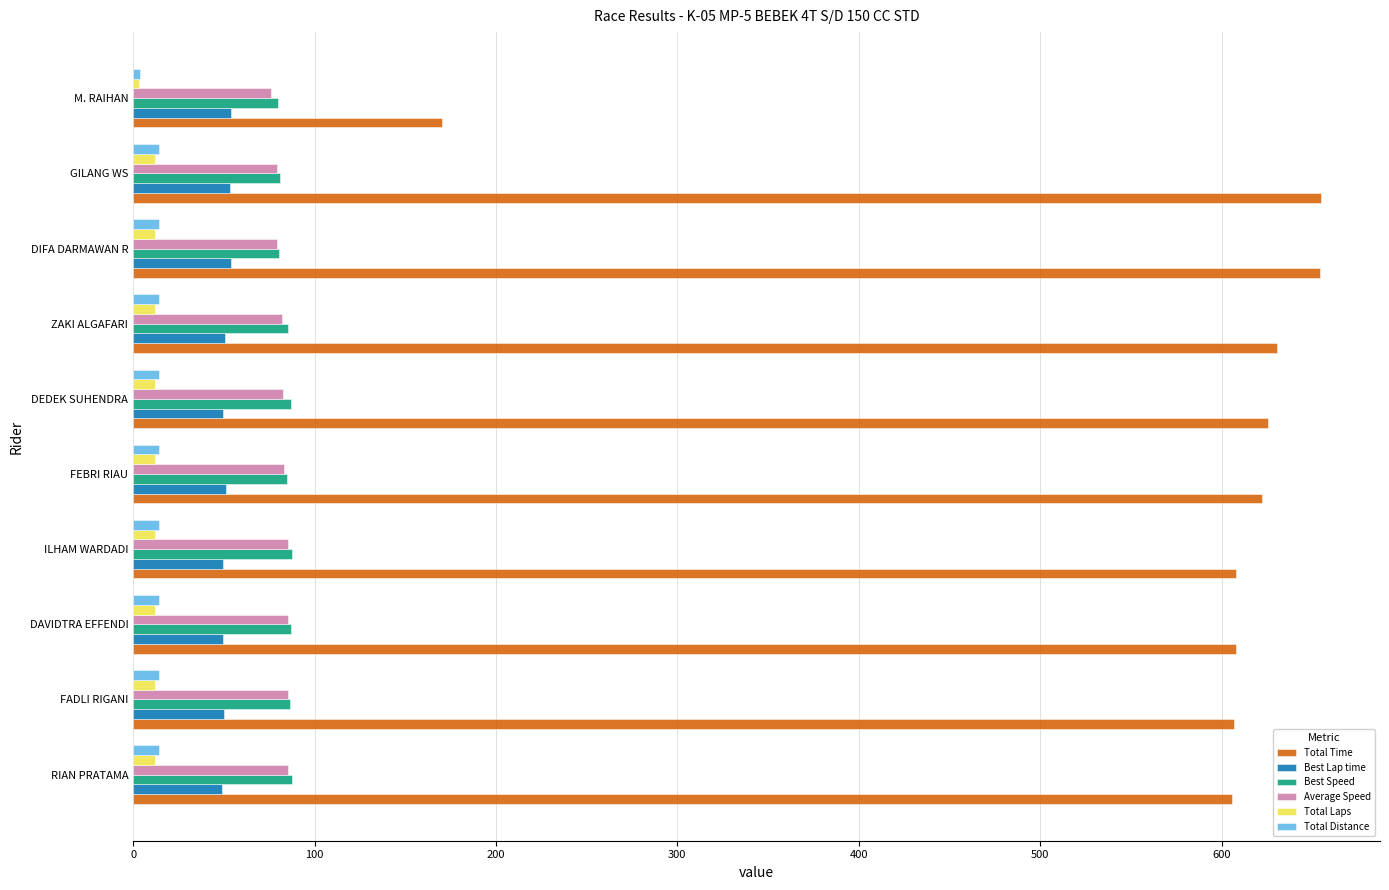

What are all the series names shown in the legend?

Total Time, Best Lap time, Best Speed, Average Speed, Total Laps, Total Distance